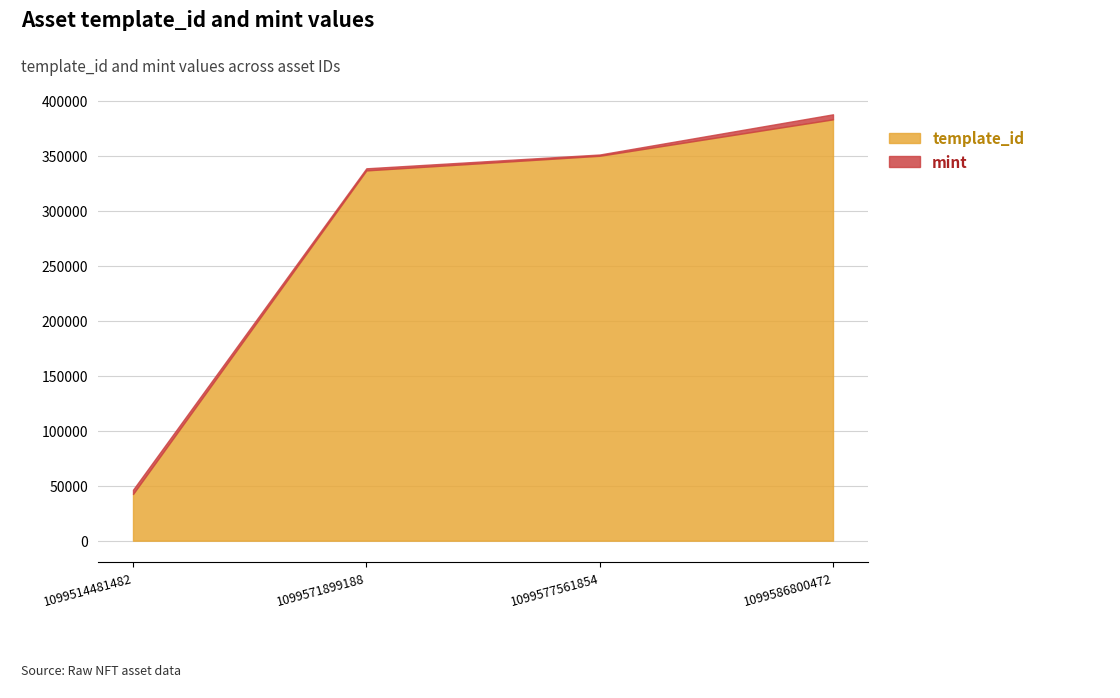

True or false: the data shows 336643 at 1099571899188.

True